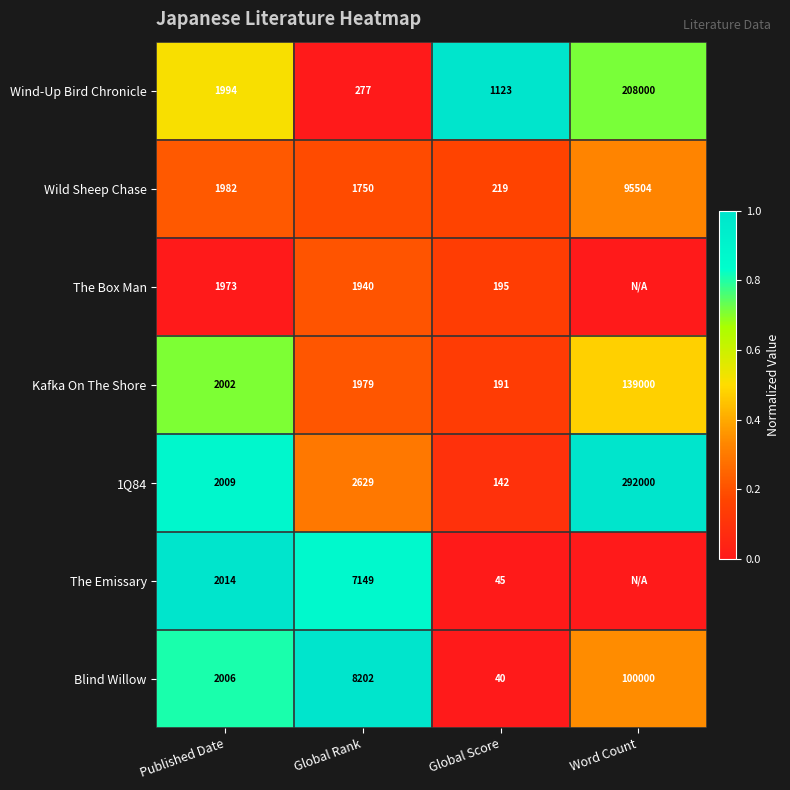

What is the difference between the maximum and minimum values in the Wild Sheep Chase series?

95285